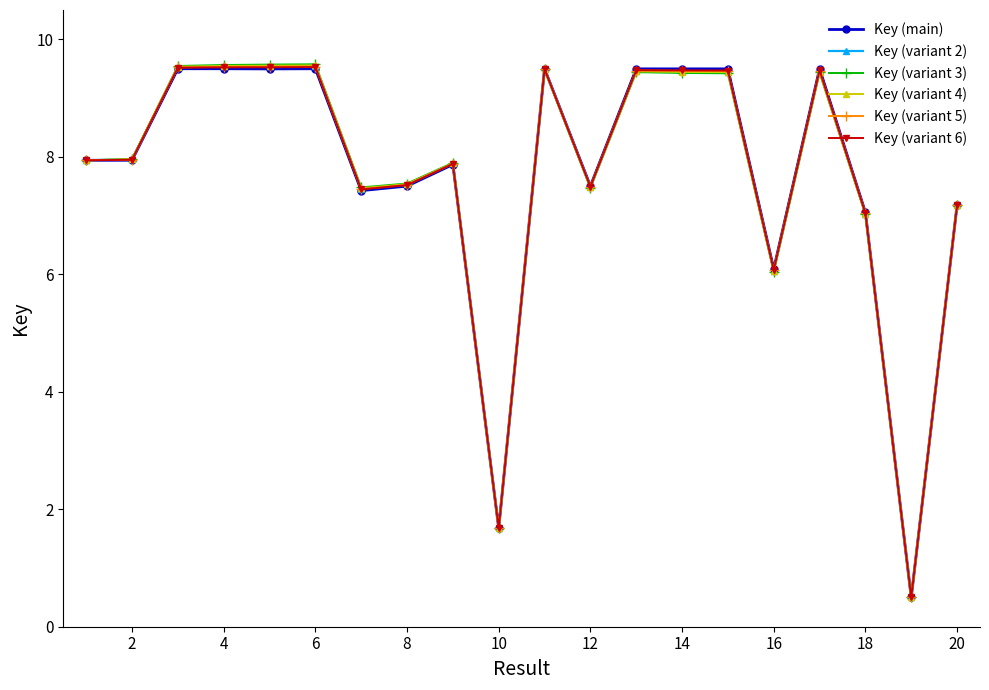

Which series has the widest spread of values?

Key (variant 3)